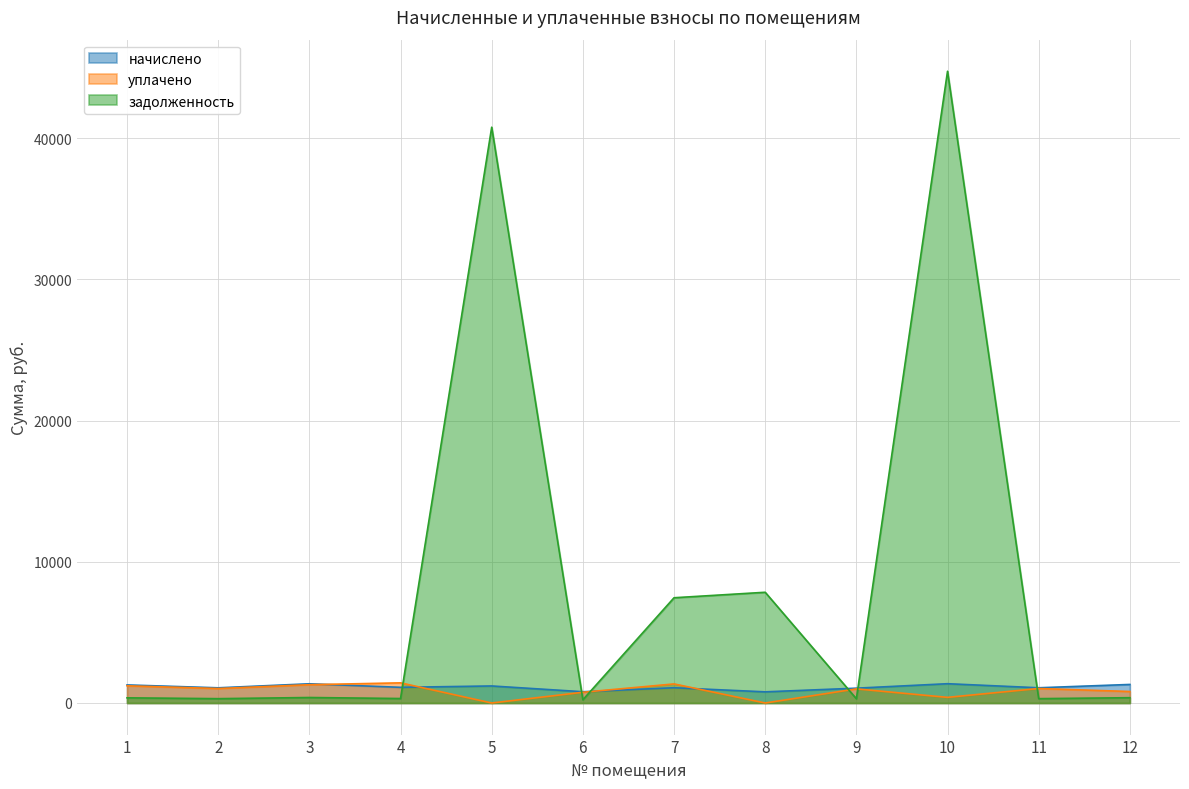

Which series has the largest total across all categories?

задолженность